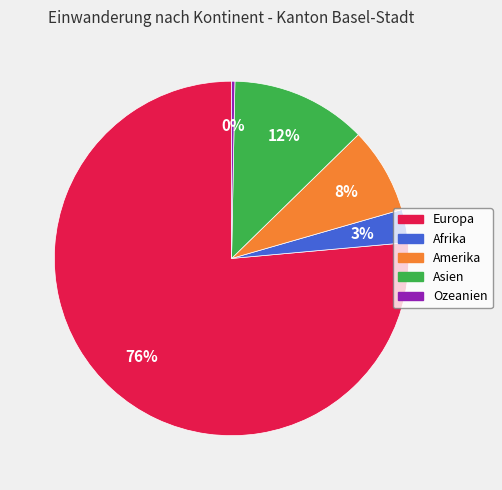

What is the majority slice?

Europa